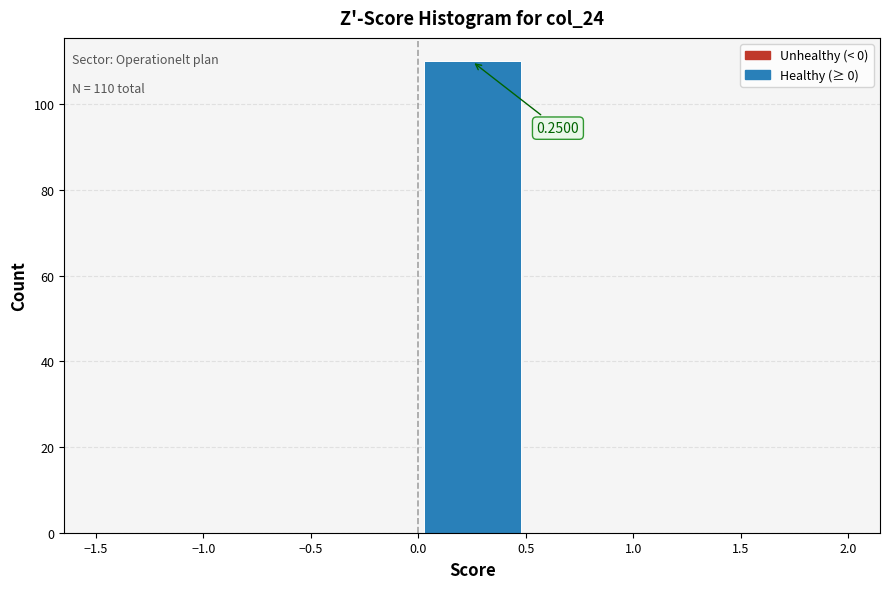

Over which range of the x-axis is the bar tallest?

0.0 to 0.5